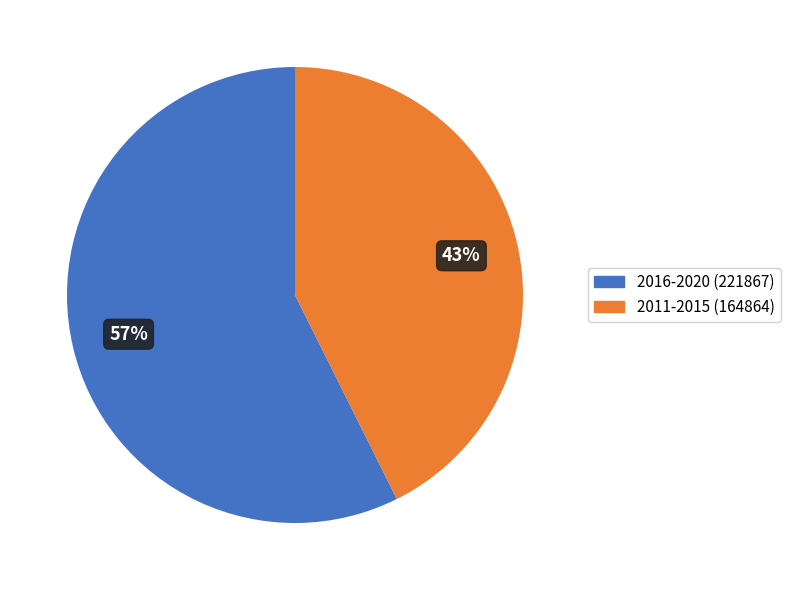

To the nearest percent, what is the average slice percentage?

50%